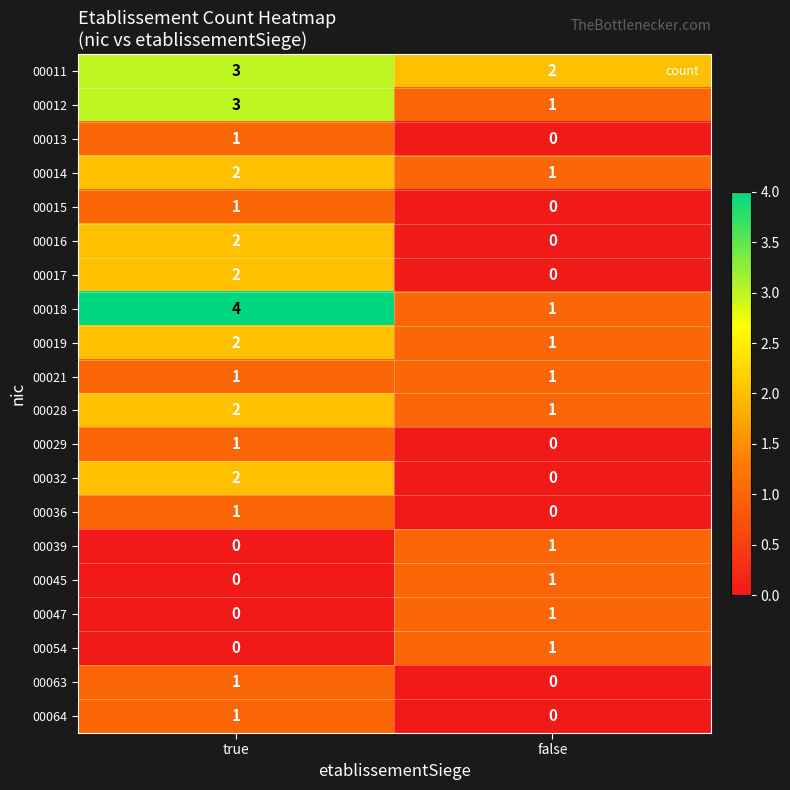

Where is 00064 nearest to the value 0?

false